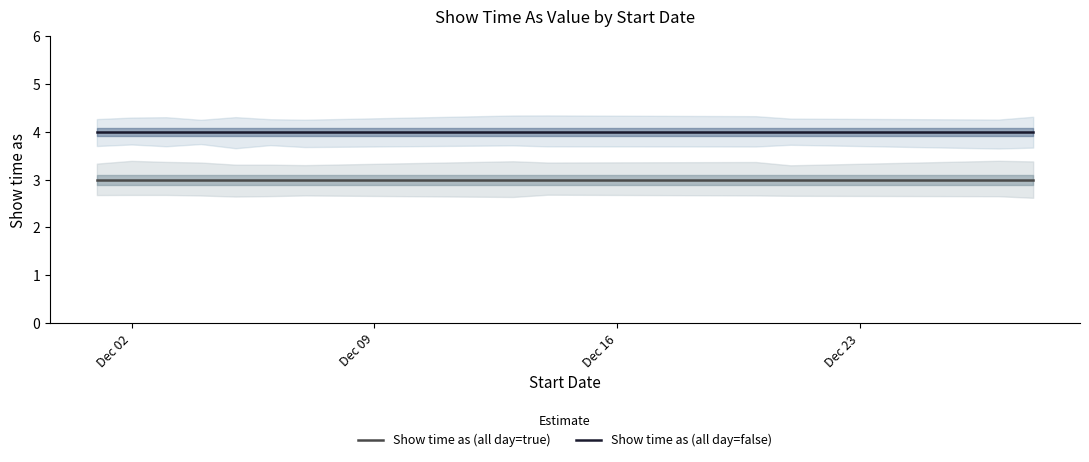

What is the lowest value of the Show time as (all day=false) series?

4